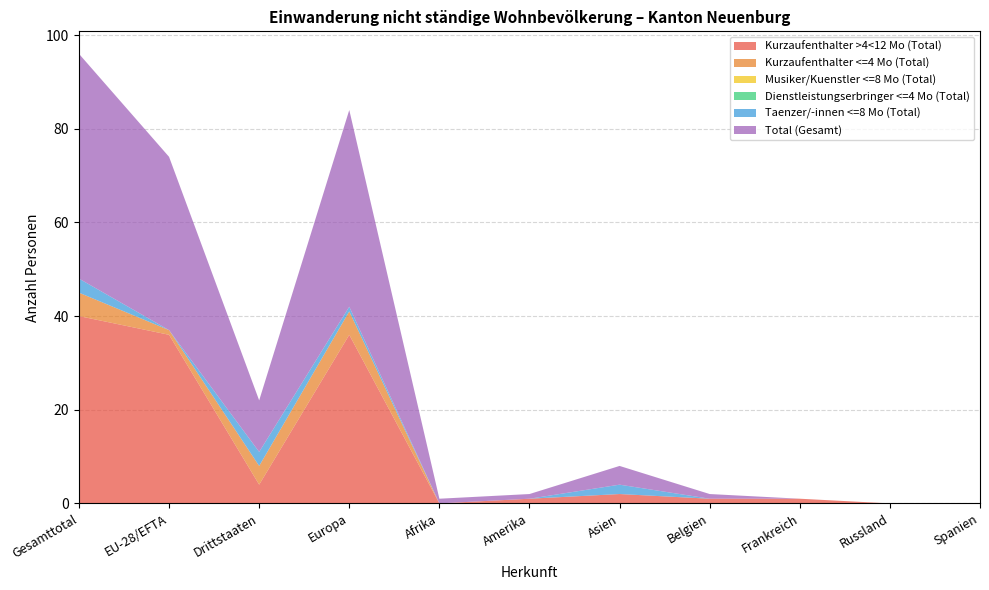

Reading right to left, what are all the values shown in this chart?

Kurzaufenthalter >4<12 Mo (Total): 0	0	1	1	2	1	0	36	4	36	40
Kurzaufenthalter <=4 Mo (Total): 0	0	0	0	0	0	0	5	4	1	5
Musiker/Kuenstler <=8 Mo (Total): 0	0	0	0	0	0	0	0	0	0	0
Dienstleistungserbringer <=4 Mo (Total): 0	0	0	0	0	0	0	0	0	0	0
Taenzer/-innen <=8 Mo (Total): 0	0	0	0	2	0	0	1	3	0	3
Total (Gesamt): 0	0	0	1	4	1	1	42	11	37	48